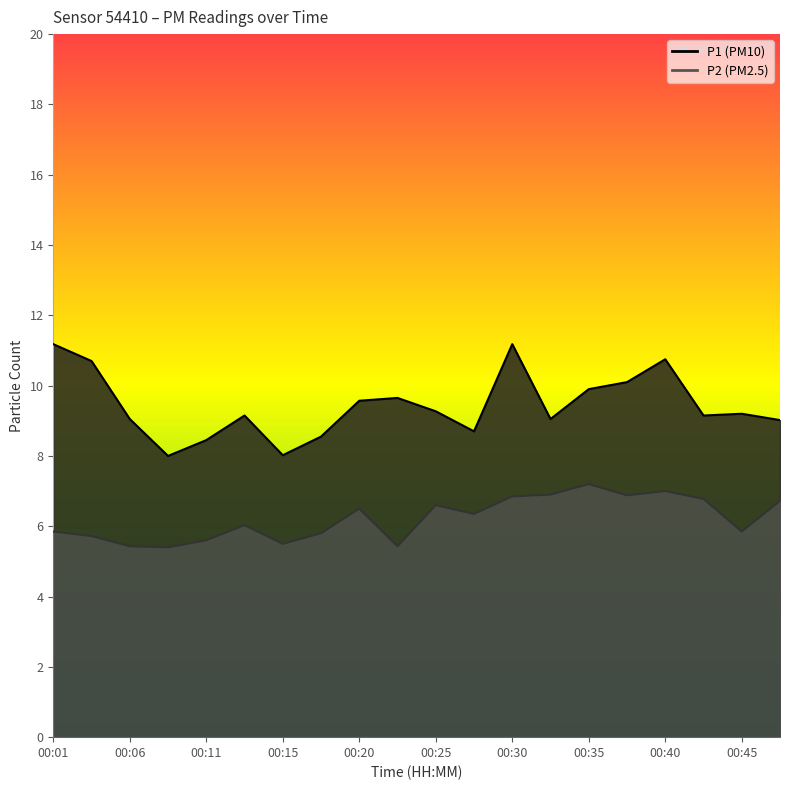

True or false: P1 and P2 intersect in this chart.

False